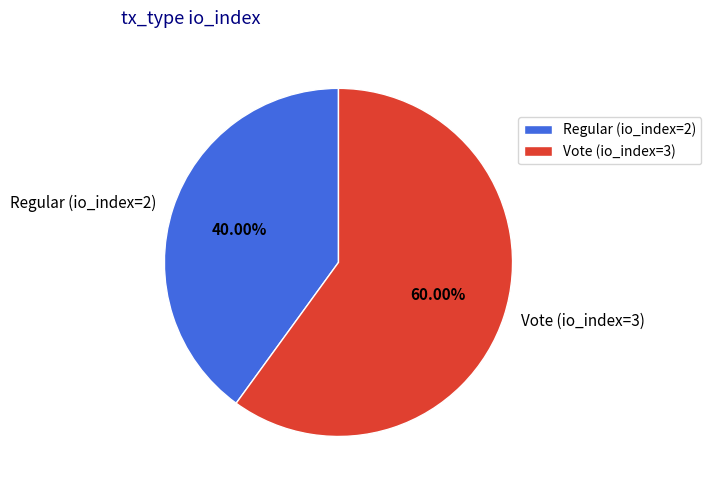

Combined, do Regular (io_index=2) and Vote (io_index=3) account for over 50%?

Yes